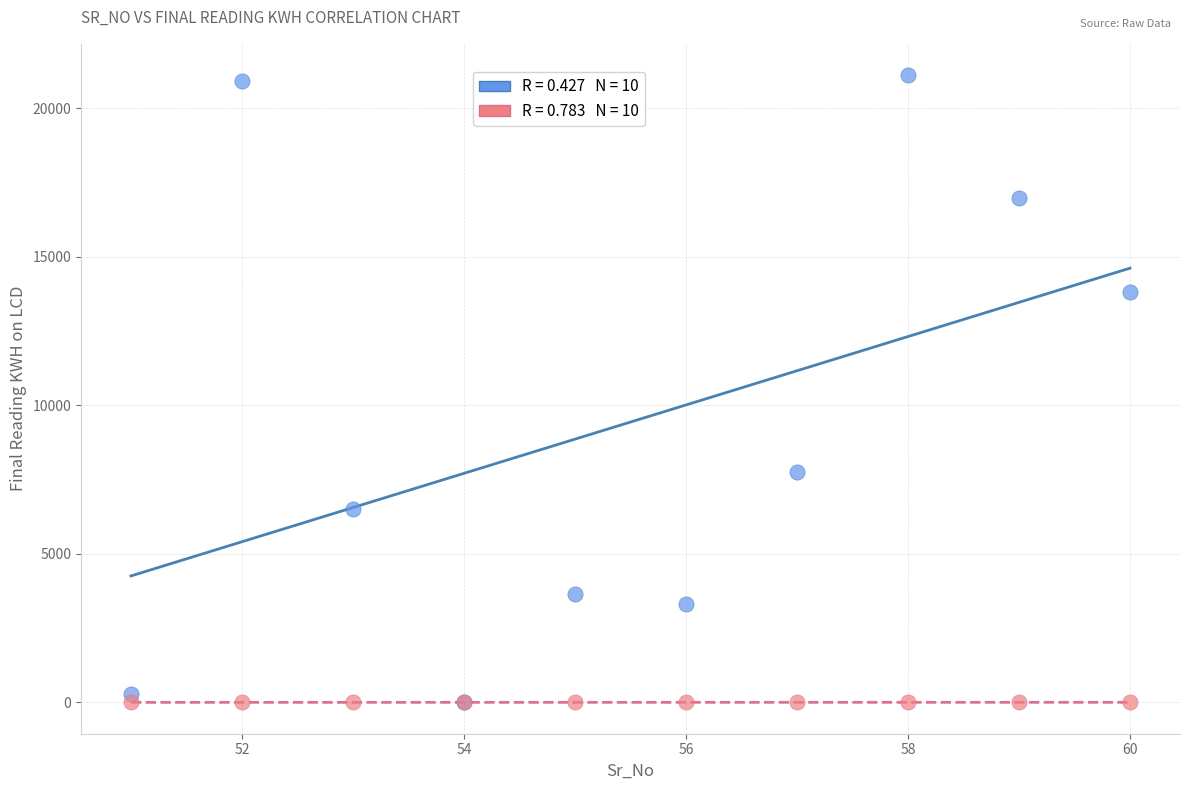

Across all series, what Y value is closest to 10557?

7754